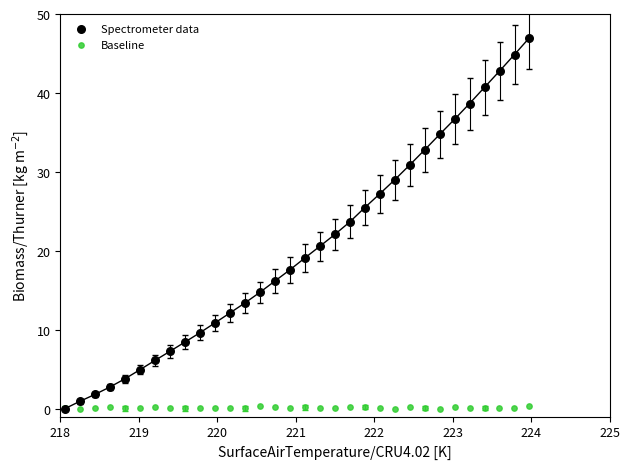

Which series reaches the maximum Y coordinate?

Spectrometer data